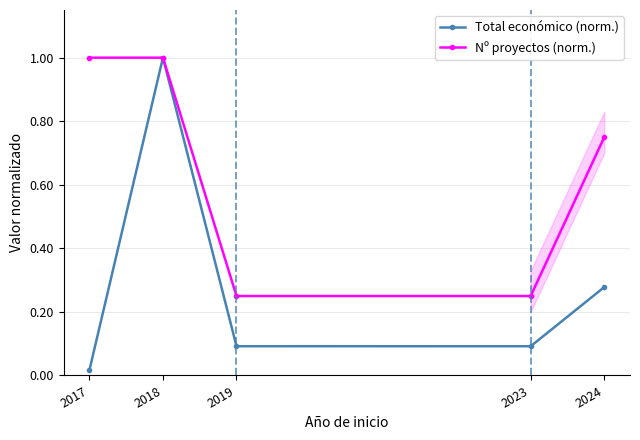

True or false: Nº proyectos (norm.) has a value of 1.0 at 2017.

True